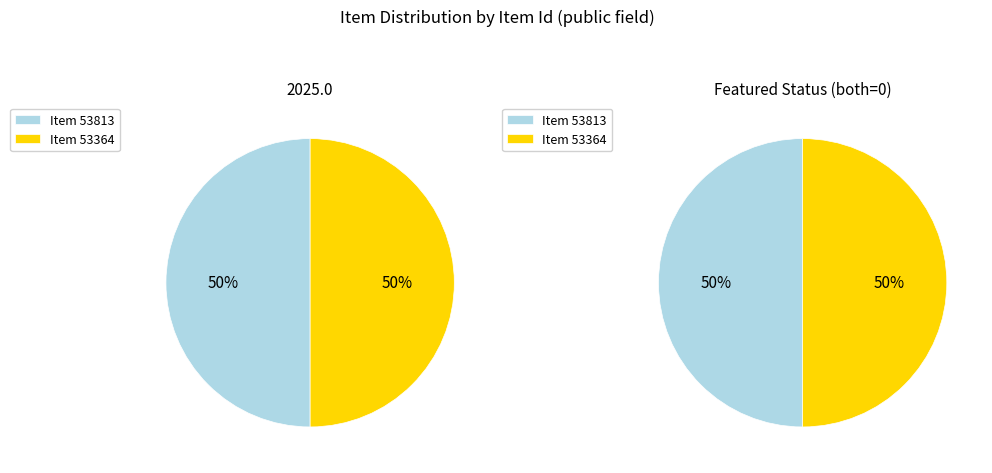

How many slices are in this pie chart?

2